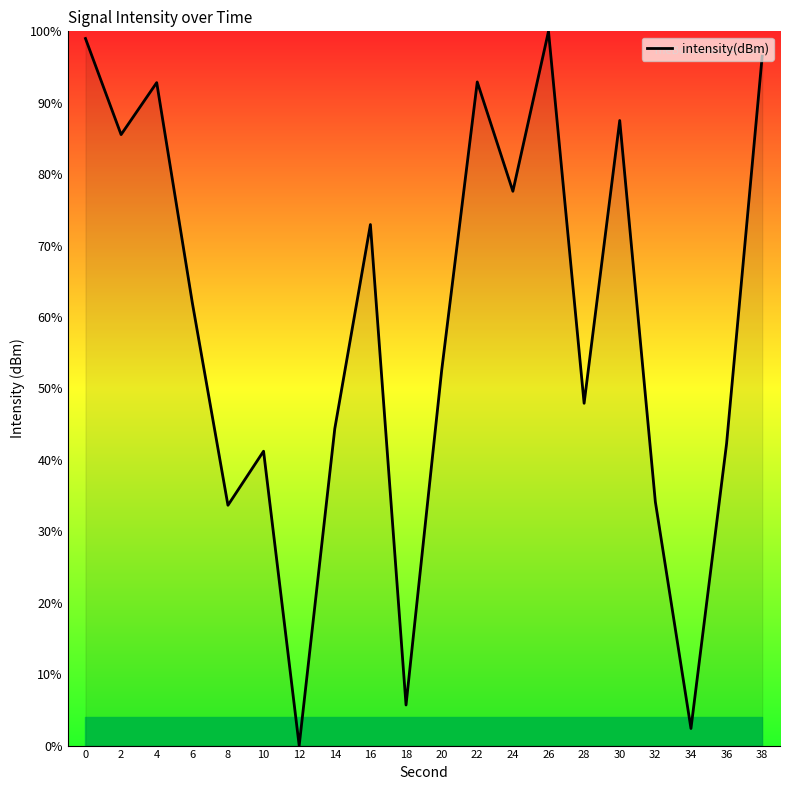

Approximately how many times larger is the value at 38 compared to 18?

17.0